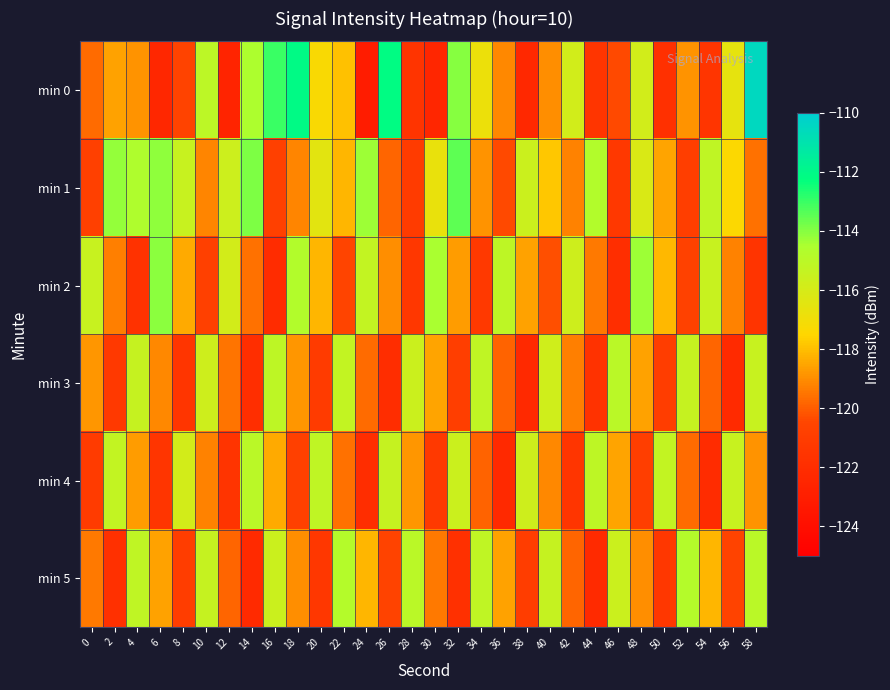

What is the total value across all series at 8?

-712.9